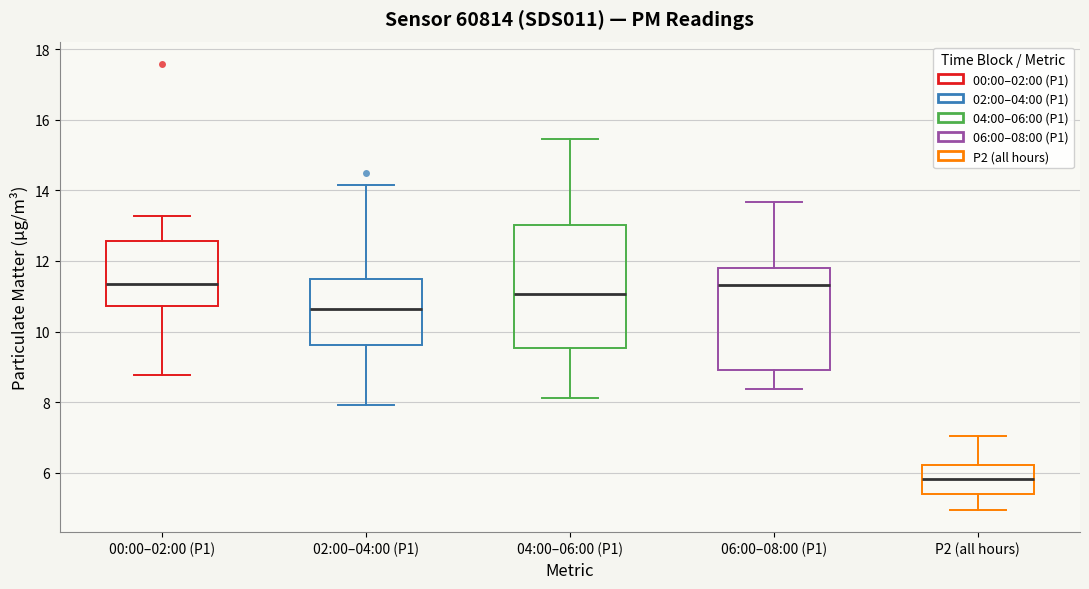

Where does the upper whisker of the box for 00:00–02:00 (P1) end on the y-axis? The values are not printed on the chart, so give them approximately, as read against the axis.

13.2